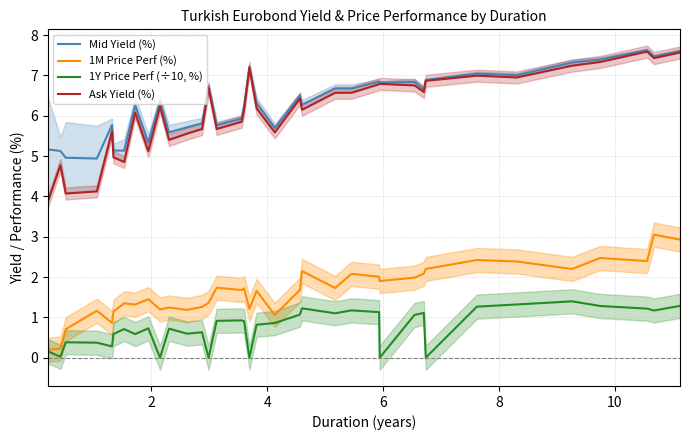

True or false: Ask Yield (%) has more than 2 points higher than both neighbors.

True